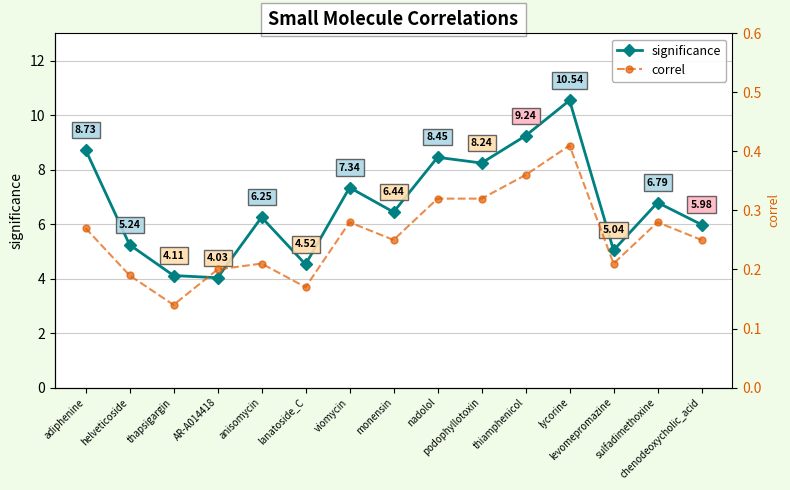

What is the sum of all correl values?

3.9